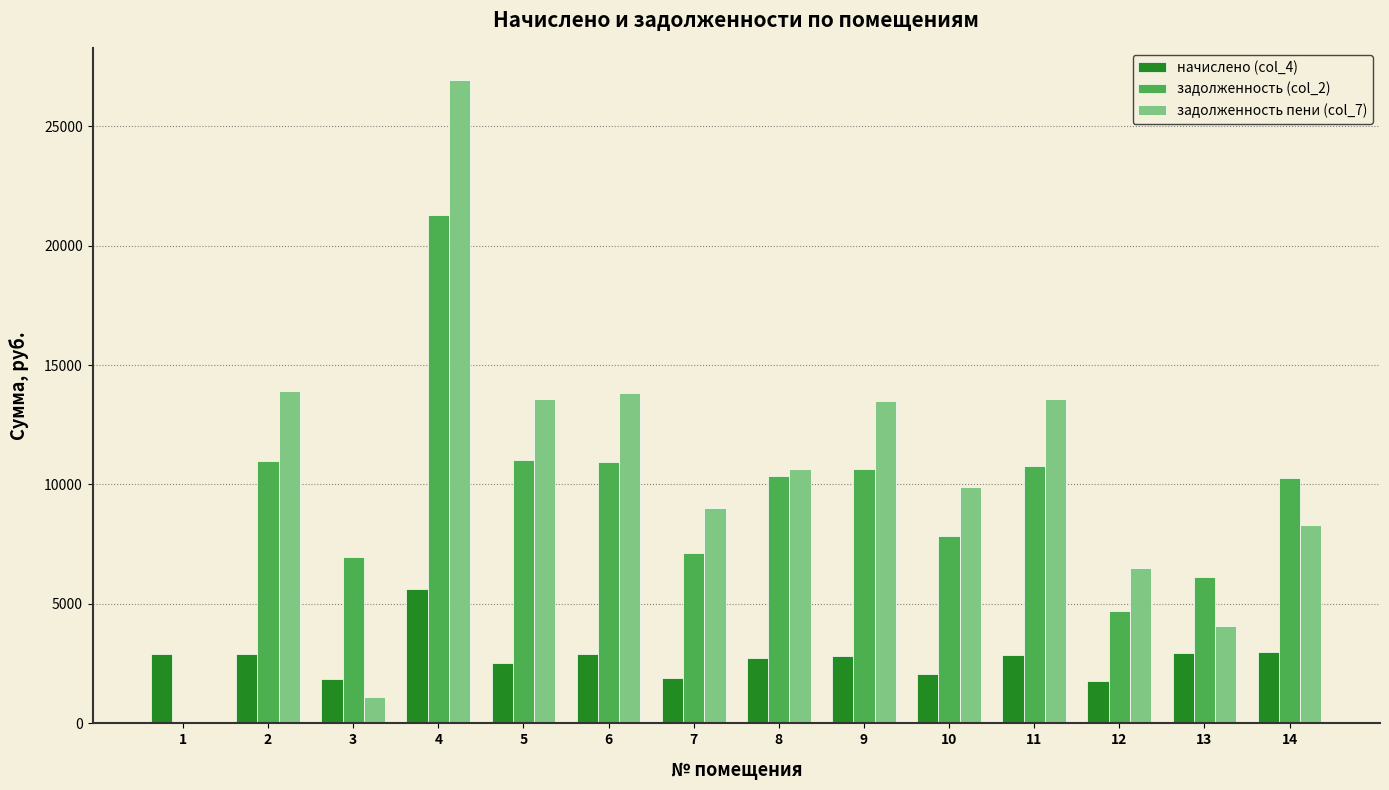

The задолженность пени (col_7) series shows 19741.7 at 6. True or false?

False